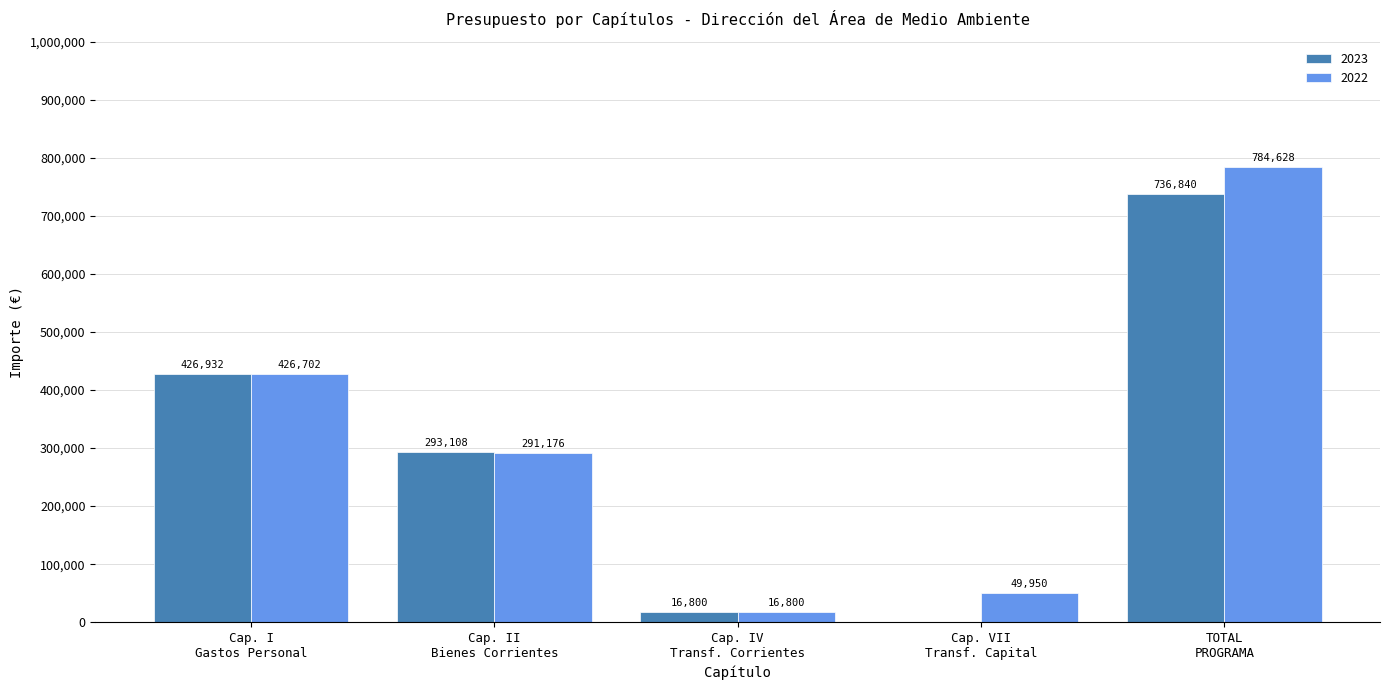

Which category has the highest value across all series?

TOTAL
PROGRAMA